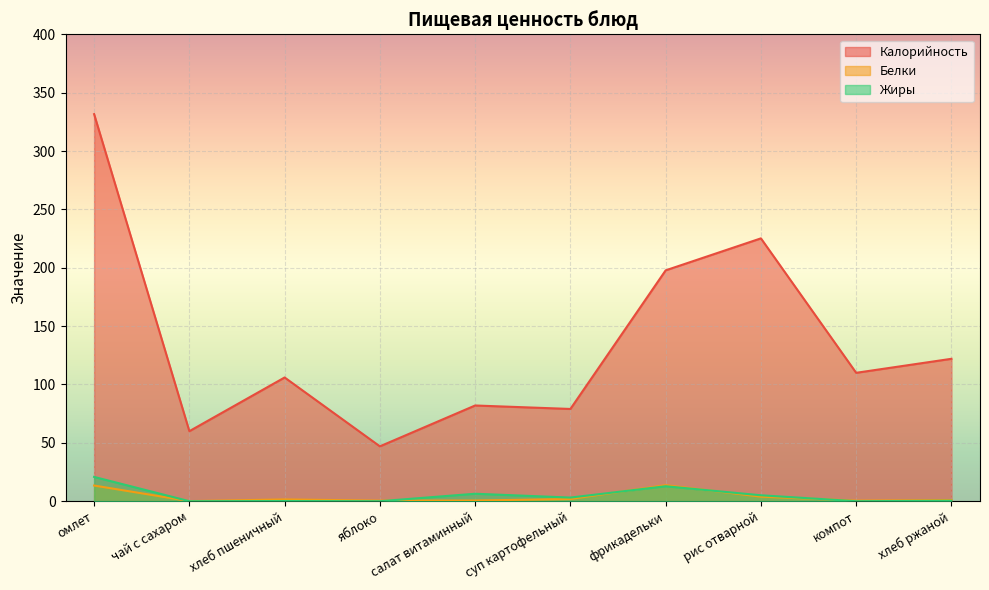

What is the difference between the Белки values at яблоко and хлеб ржаной?

0.5